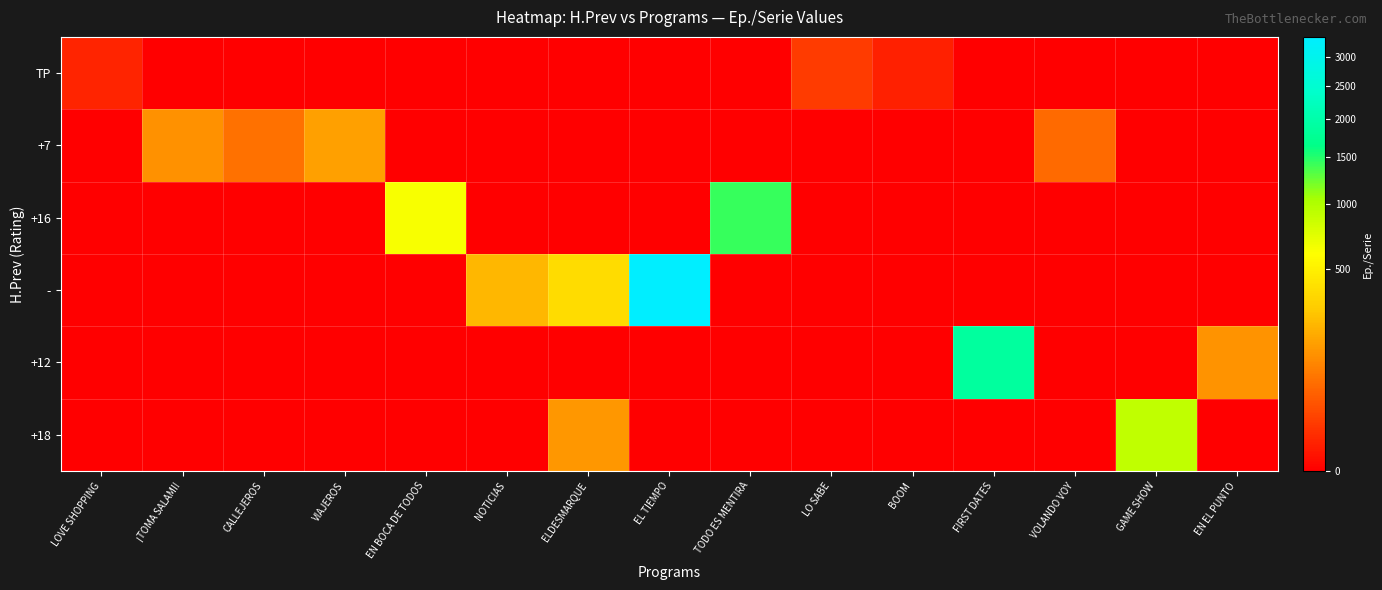

Reading right to left, extract all data points from this chart.

TP: EN EL PUNTO=0	GAME SHOW=0	VOLANDO VOY=0	FIRST DATES=0	BOOM=3	LO SABE=14	TODO ES MENTIRA=0	EL TIEMPO=0	ELDESMARQUE=0	NOTICIAS=0	EN BOCA DE TODOS=0	VIAJEROS=0	CALLEJEROS=0	¡TOMA SALAMI!=0	LOVE SHOPPING=4
+7: EN EL PUNTO=0	GAME SHOW=0	VOLANDO VOY=57	FIRST DATES=0	BOOM=0	LO SABE=0	TODO ES MENTIRA=0	EL TIEMPO=0	ELDESMARQUE=0	NOTICIAS=0	EN BOCA DE TODOS=0	VIAJEROS=159	CALLEJEROS=67	¡TOMA SALAMI!=123	LOVE SHOPPING=0
+16: EN EL PUNTO=0	GAME SHOW=0	VOLANDO VOY=0	FIRST DATES=0	BOOM=0	LO SABE=0	TODO ES MENTIRA=1425	EL TIEMPO=0	ELDESMARQUE=0	NOTICIAS=0	EN BOCA DE TODOS=620	VIAJEROS=0	CALLEJEROS=0	¡TOMA SALAMI!=0	LOVE SHOPPING=0
-: EN EL PUNTO=0	GAME SHOW=0	VOLANDO VOY=0	FIRST DATES=0	BOOM=0	LO SABE=0	TODO ES MENTIRA=0	EL TIEMPO=3371	ELDESMARQUE=380	NOTICIAS=225	EN BOCA DE TODOS=0	VIAJEROS=0	CALLEJEROS=0	¡TOMA SALAMI!=0	LOVE SHOPPING=0
+12: EN EL PUNTO=131	GAME SHOW=0	VOLANDO VOY=0	FIRST DATES=1877	BOOM=0	LO SABE=0	TODO ES MENTIRA=0	EL TIEMPO=0	ELDESMARQUE=0	NOTICIAS=0	EN BOCA DE TODOS=0	VIAJEROS=0	CALLEJEROS=0	¡TOMA SALAMI!=0	LOVE SHOPPING=0
+18: EN EL PUNTO=0	GAME SHOW=906	VOLANDO VOY=0	FIRST DATES=0	BOOM=0	LO SABE=0	TODO ES MENTIRA=0	EL TIEMPO=0	ELDESMARQUE=140	NOTICIAS=0	EN BOCA DE TODOS=0	VIAJEROS=0	CALLEJEROS=0	¡TOMA SALAMI!=0	LOVE SHOPPING=0